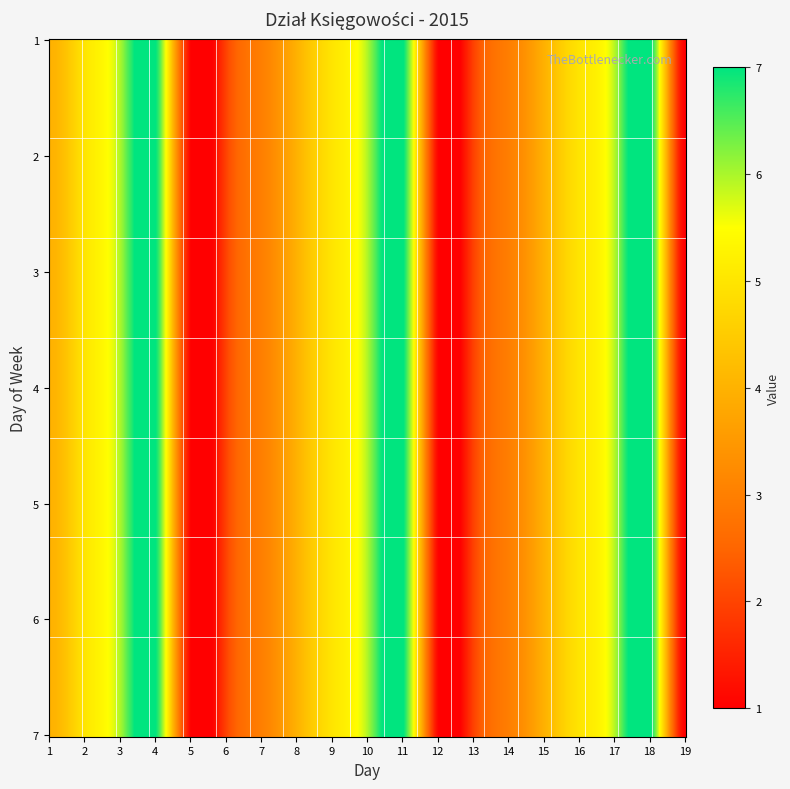

What is the difference between the maximum and minimum values in the 4 series?

6